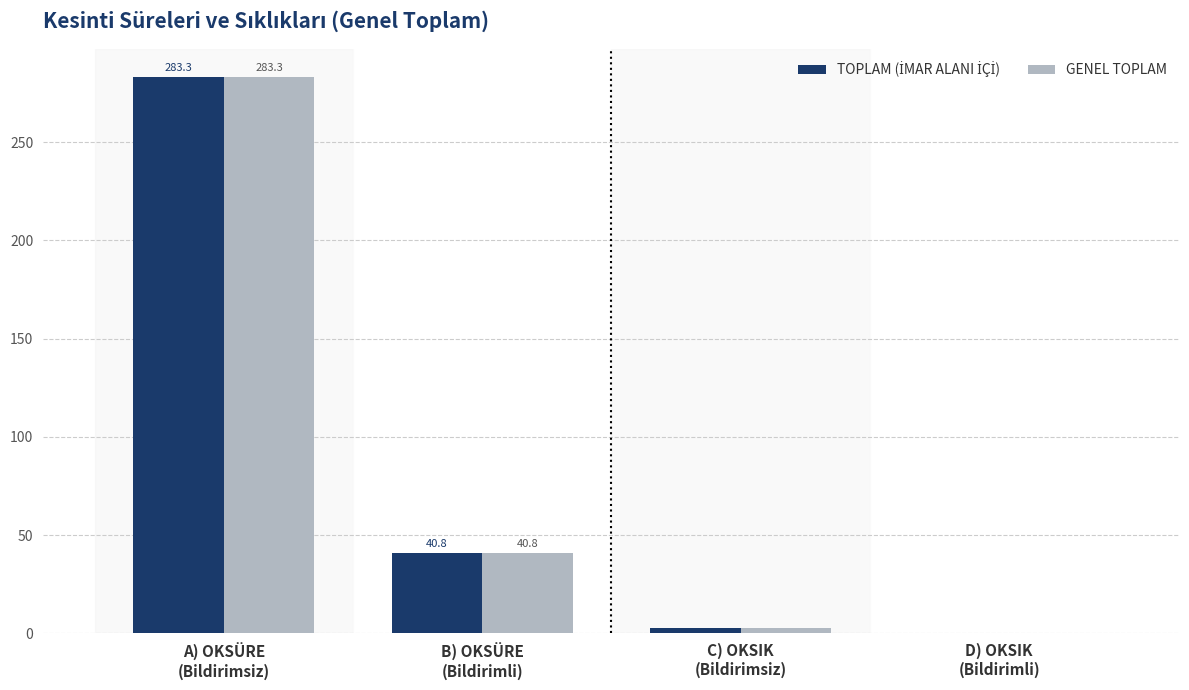

What is the sum of all GENEL TOPLAM values?

326.9